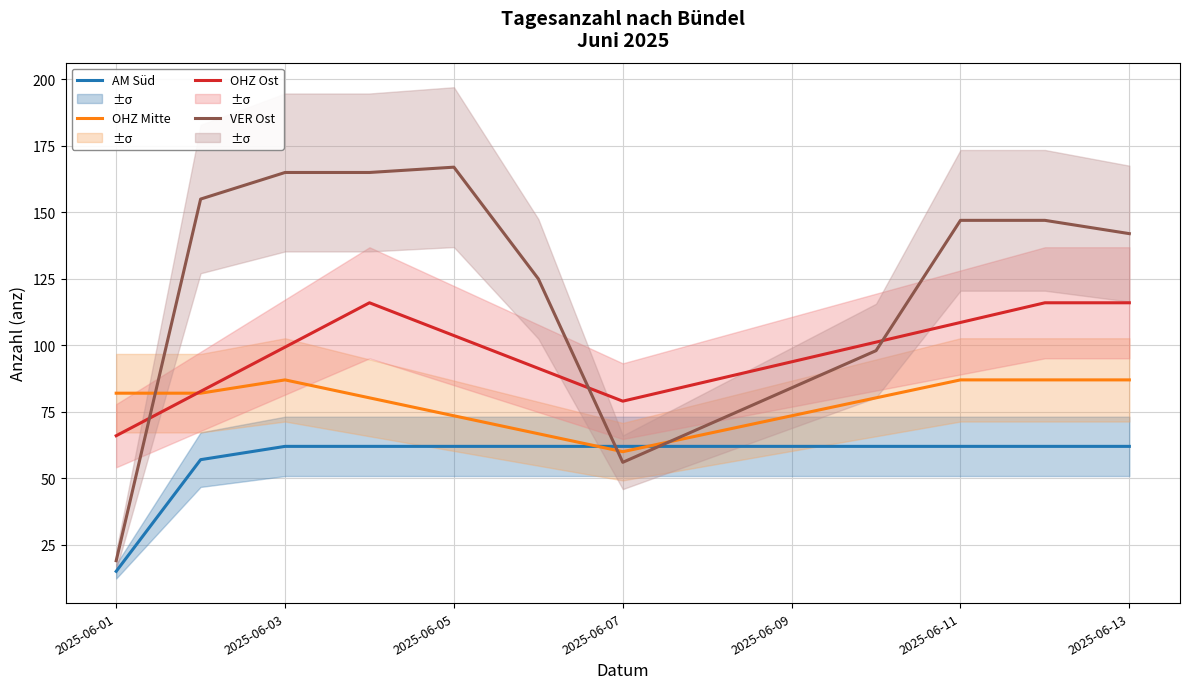

How many times do OHZ Ost and VER Ost cross each other?

3